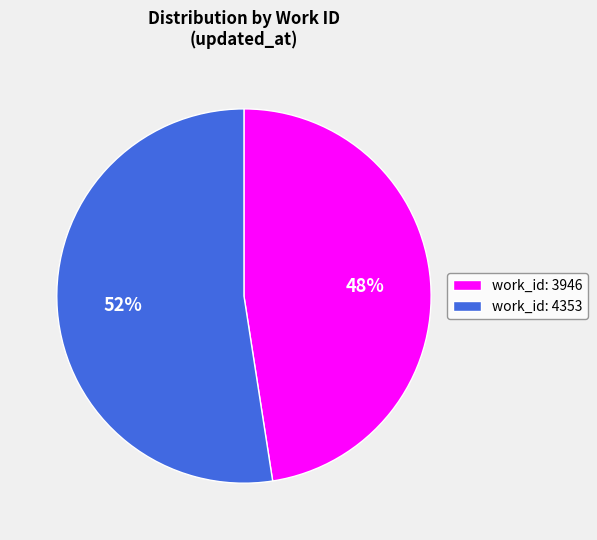

Approximately how many times larger is the value at work_id: 3946 compared to work_id: 4353?

0.9